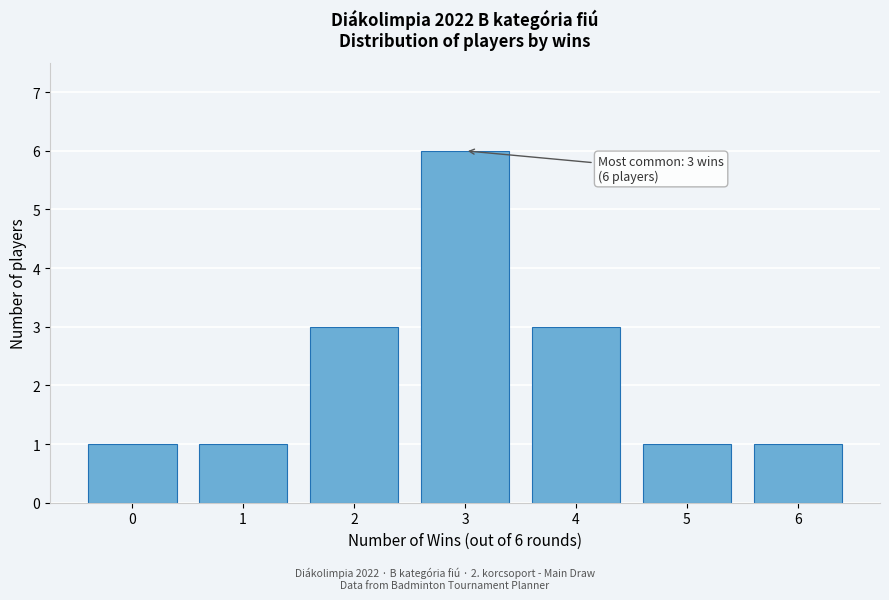

Over which range of the x-axis is the bar tallest?

2.5 to 3.5